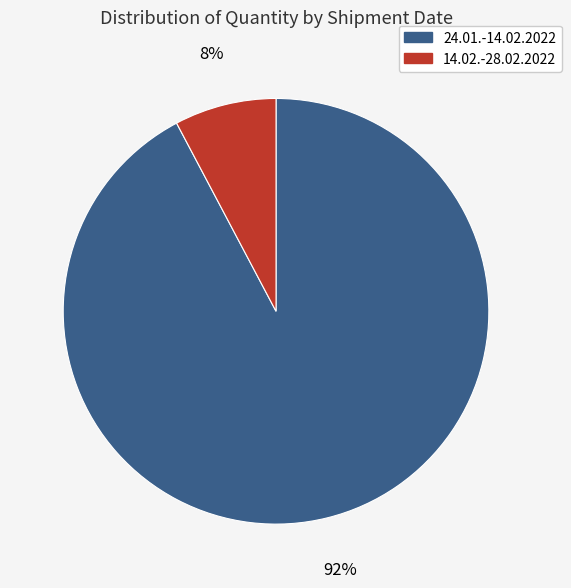

Does any single category account for the majority?

Yes